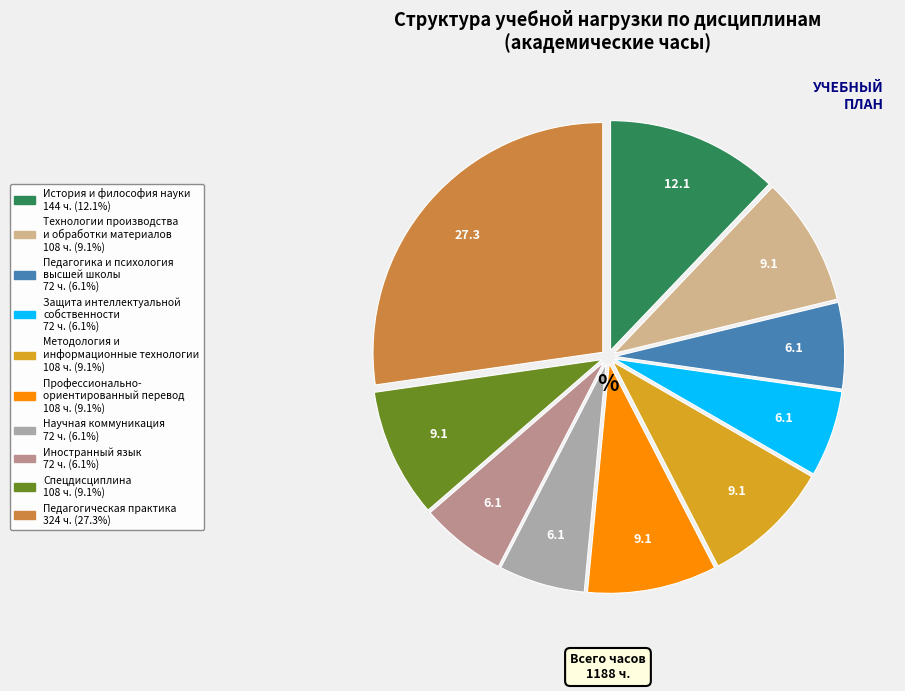

Is there a majority slice in this chart?

No